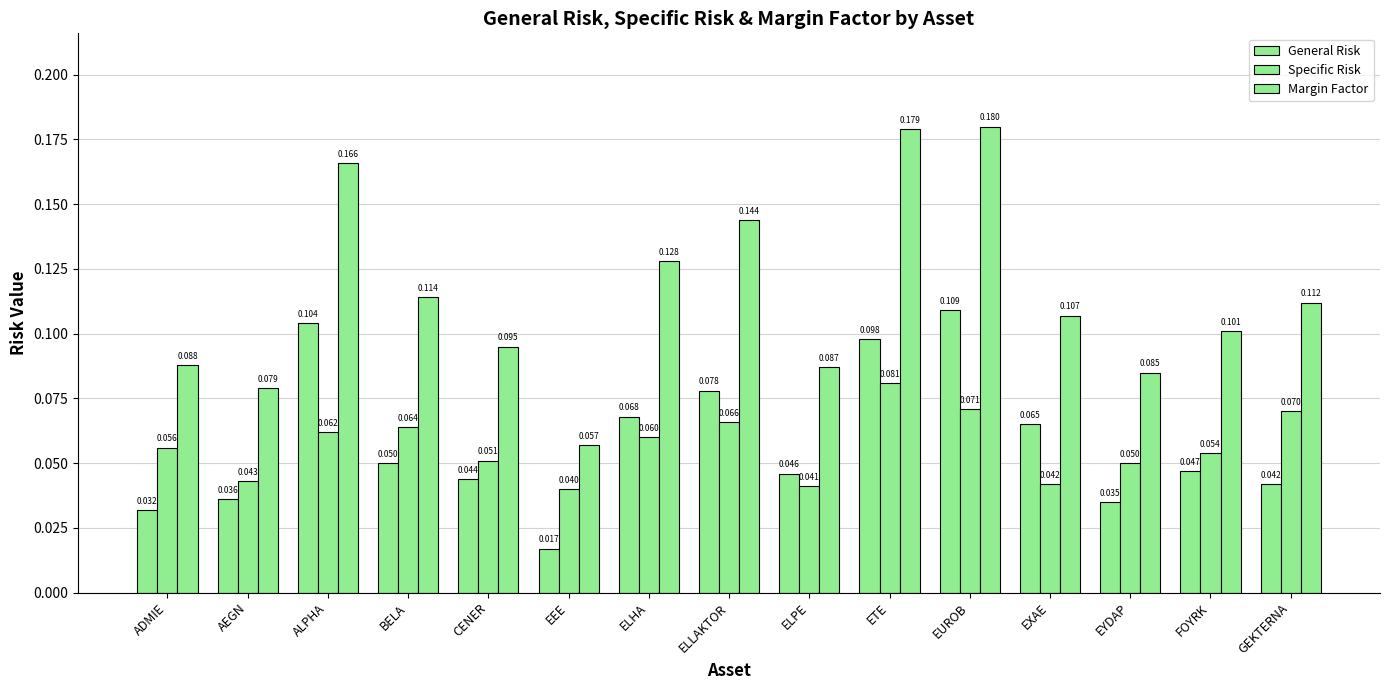

Reading left to right, list all the values displayed in this chart.

General Risk: ADMIE=0.0	AEGN=0.0	ALPHA=0.1	BELA=0.1	CENER=0.0	EEE=0.0	ELHA=0.1	ELLAKTOR=0.1	ELPE=0.0	ETE=0.1	EUROB=0.1	EXAE=0.1	EYDAP=0.0	FOYRK=0.0	GEKTERNA=0.0
Specific Risk: ADMIE=0.1	AEGN=0.0	ALPHA=0.1	BELA=0.1	CENER=0.1	EEE=0.0	ELHA=0.1	ELLAKTOR=0.1	ELPE=0.0	ETE=0.1	EUROB=0.1	EXAE=0.0	EYDAP=0.1	FOYRK=0.1	GEKTERNA=0.1
Margin Factor: ADMIE=0.1	AEGN=0.1	ALPHA=0.2	BELA=0.1	CENER=0.1	EEE=0.1	ELHA=0.1	ELLAKTOR=0.1	ELPE=0.1	ETE=0.2	EUROB=0.2	EXAE=0.1	EYDAP=0.1	FOYRK=0.1	GEKTERNA=0.1